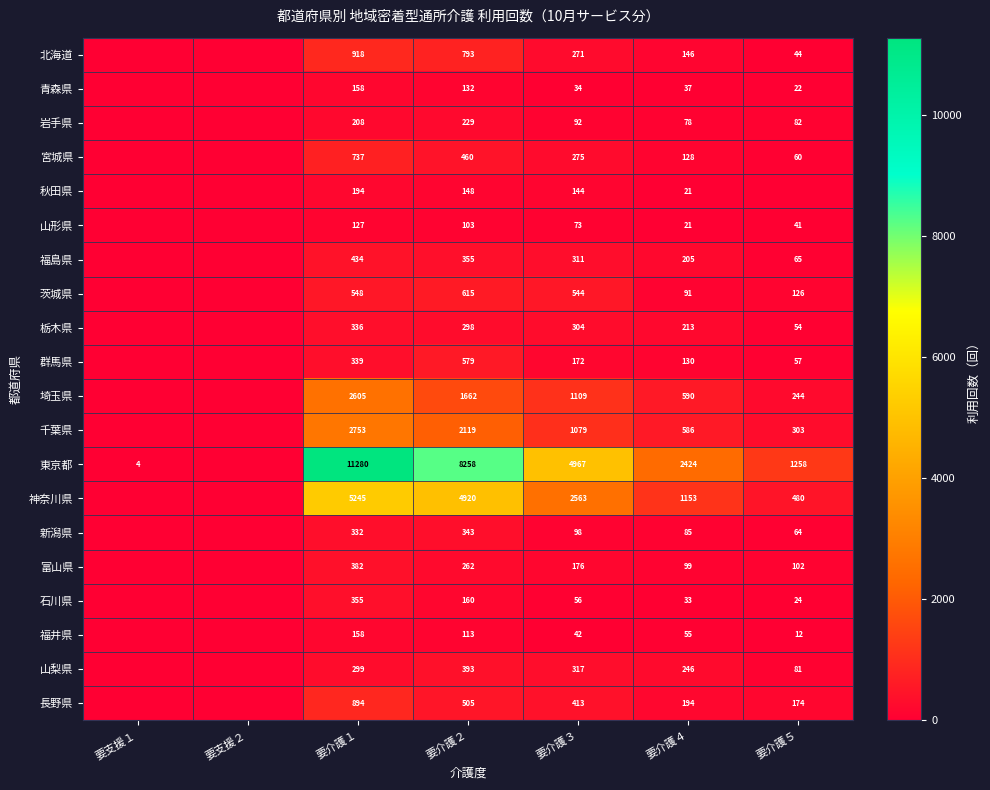

What is the difference between the highest and lowest values at 要介護２?

8155